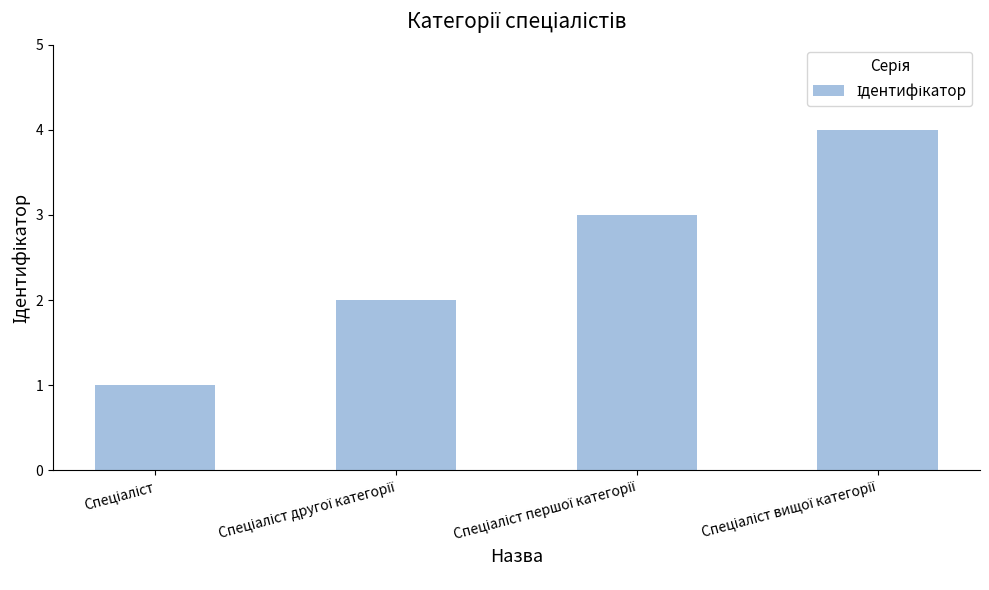

How many bars are there in total?

4